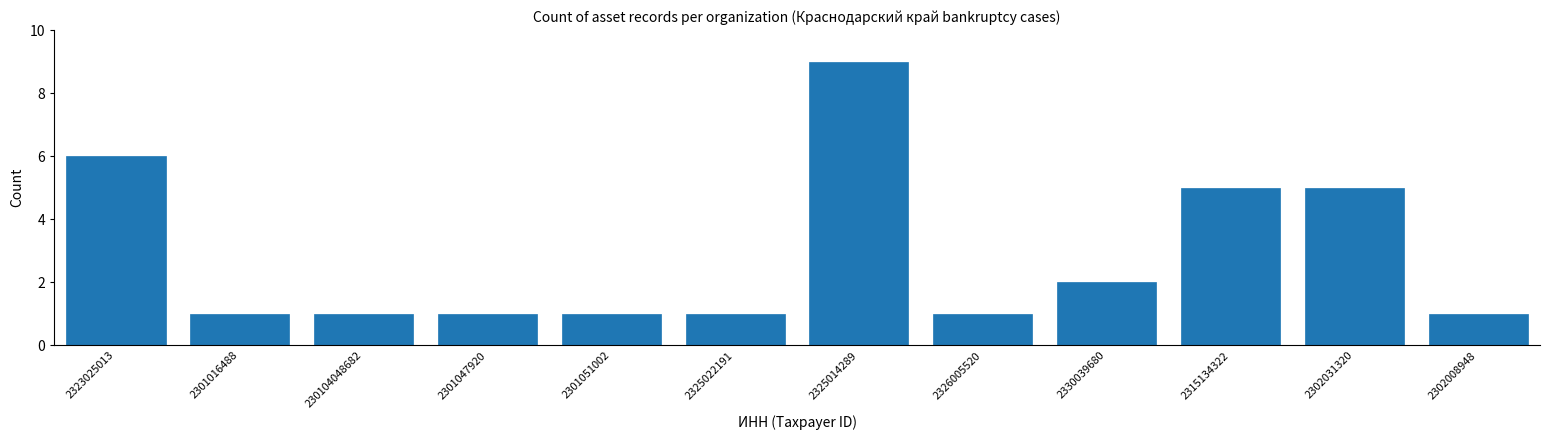

Reading right to left, extract all data points from this chart.

1	5	5	2	1	9	1	1	1	1	1	6